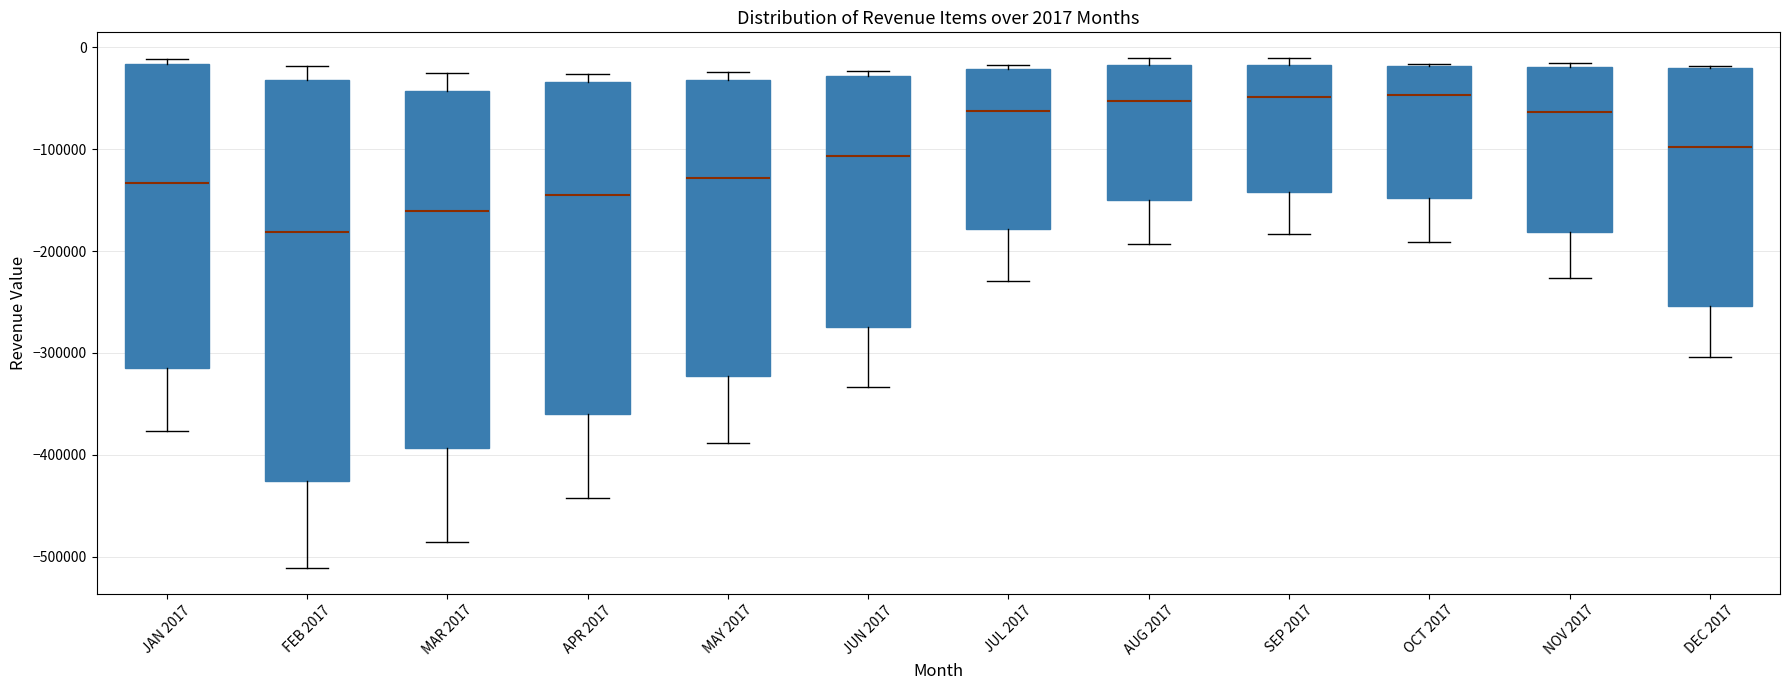

Comparing the boxes themselves (not the whiskers), which one is the tallest?

FEB 2017